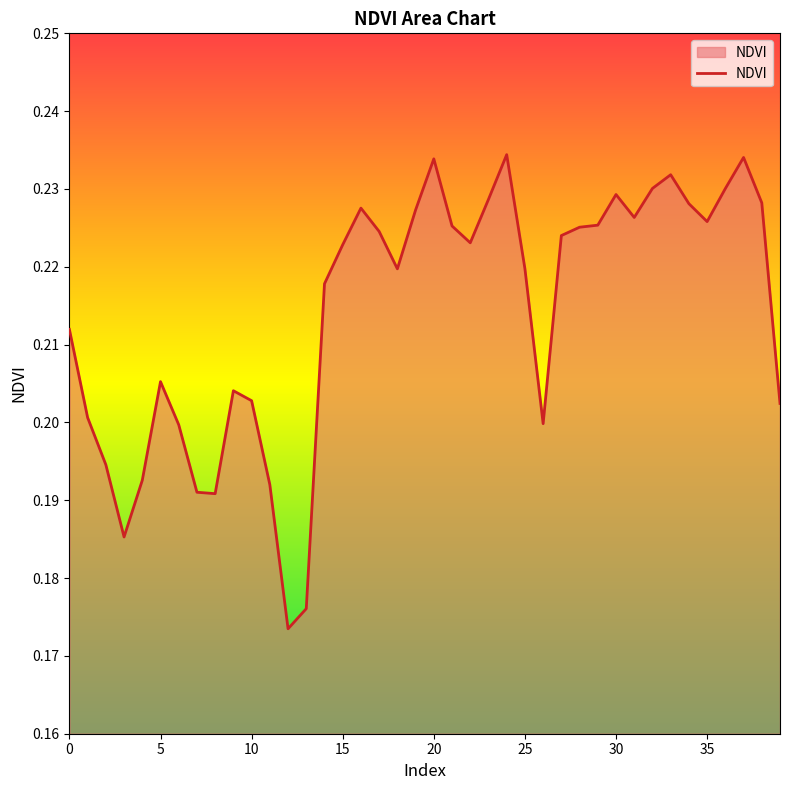

Is this an area chart (filled region under the line)?

Yes